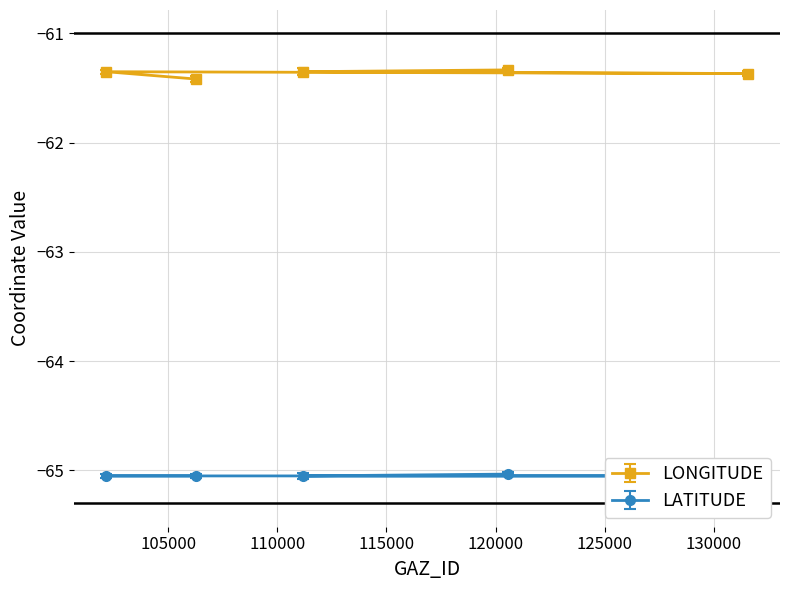

Which label corresponds to the smallest value in the chart?

111161